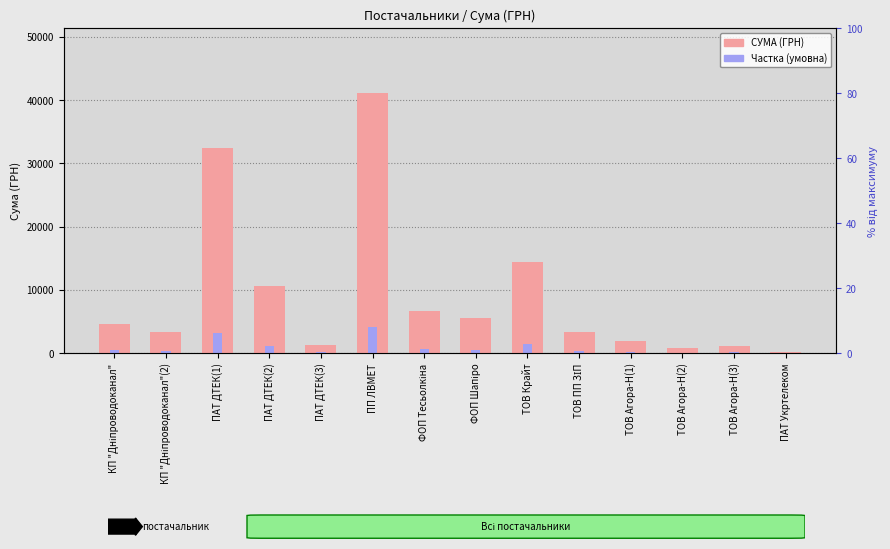

What is the label of the 13th bar from the left?

ТОВ Агора-Н(3)